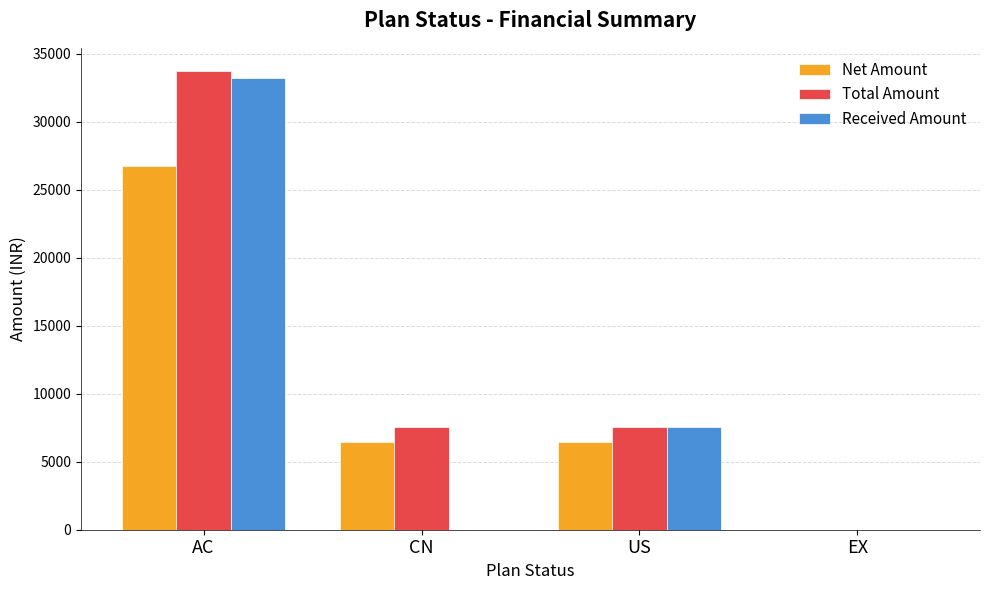

True or false: Net Amount has a value of 6665.0 at AC.

False